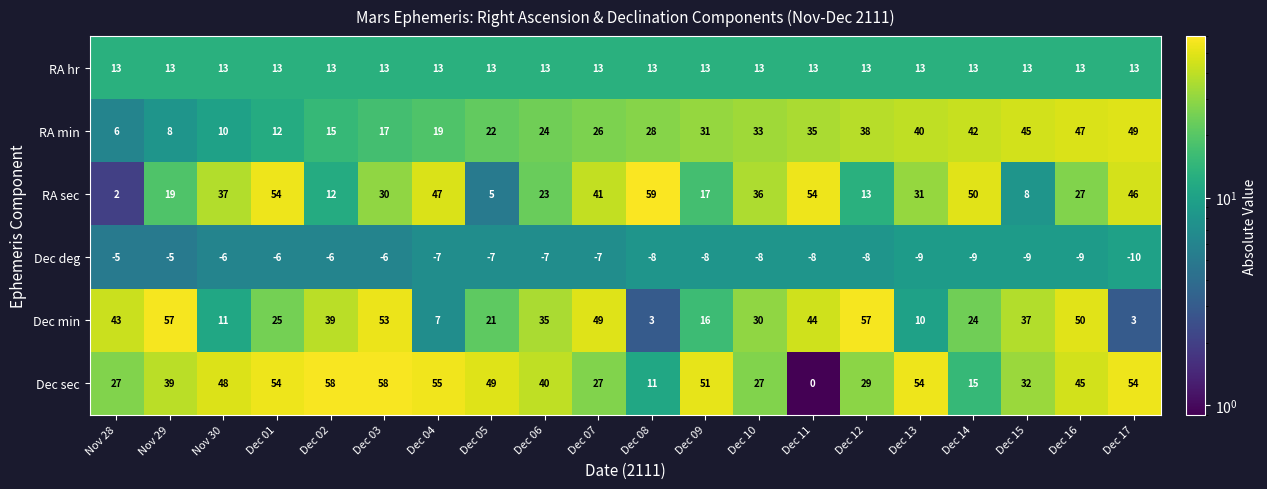

True or false: RA hr has a value of 13 at Dec 05.

True